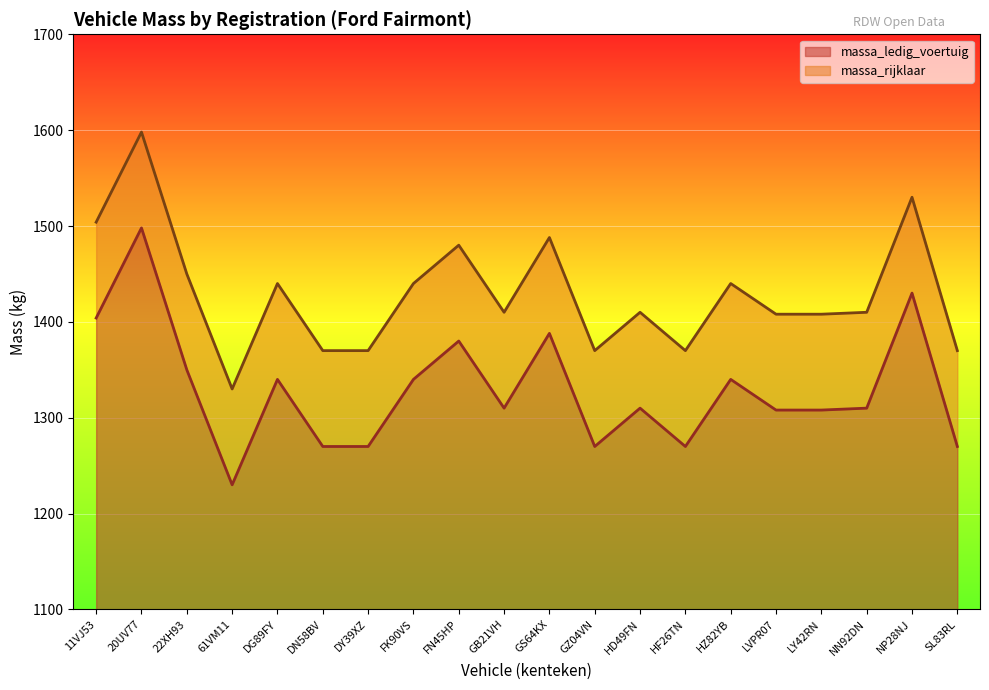

The massa_ledig_voertuig series shows 1270 at SL83RL. True or false?

True